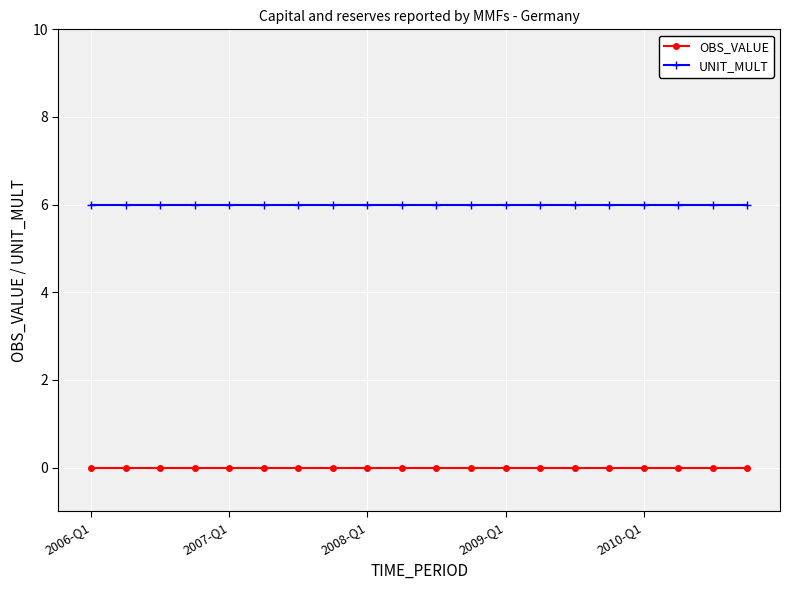

At how many categories does at least one series exceed 3?

20